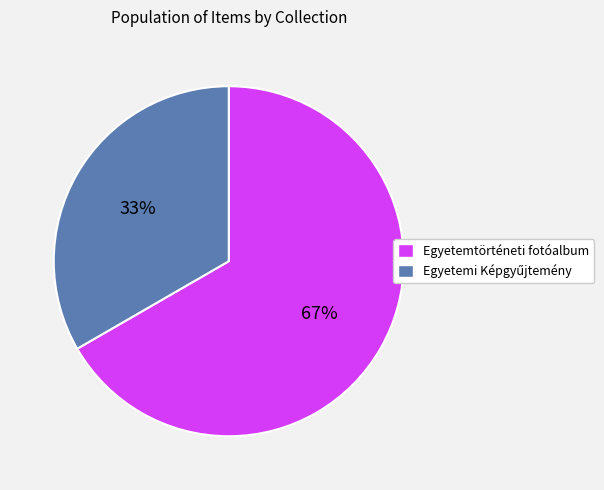

To the nearest percent, what is the average slice percentage?

50%